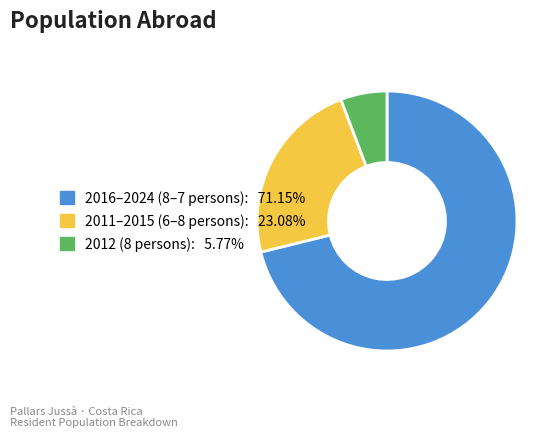

Is there any slice that represents more than half of the pie?

Yes